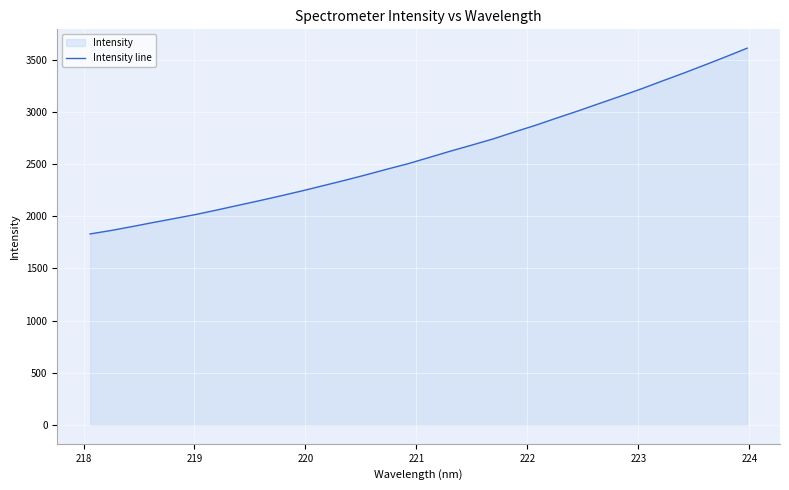

What is the smallest value displayed?

1830.6